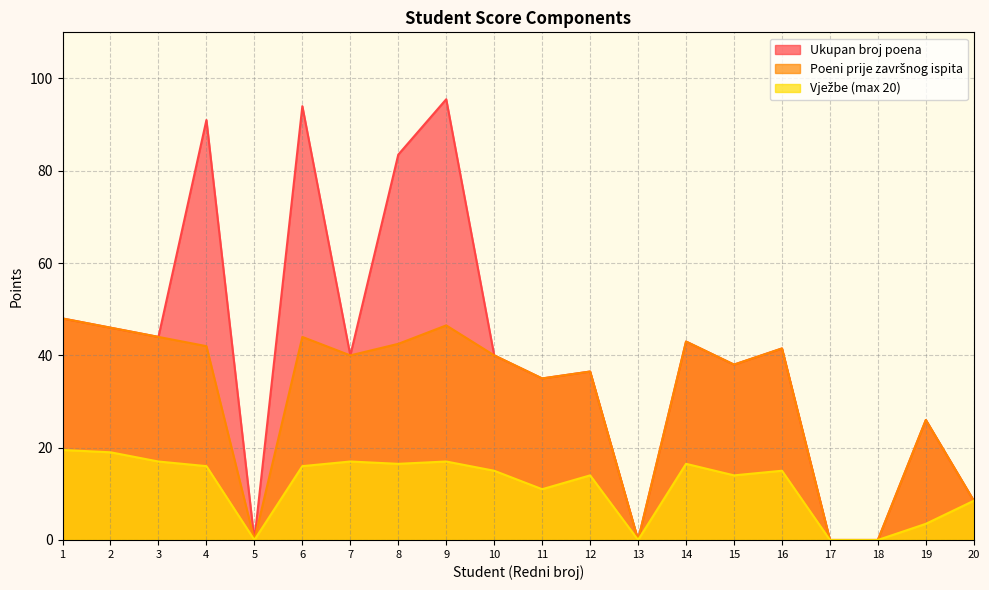

Reading left to right, list all the values displayed in this chart.

Ukupan broj poena: 48.0	46.0	44.0	91.0	0.0	94.0	40.0	83.5	95.5	40.0	35.0	36.5	0.0	43.0	38.0	41.5	0.0	0.0	26.0	8.5
Poeni prije završnog ispita: 48.0	46.0	44.0	42.0	0.0	44.0	40.0	42.5	46.5	40.0	35.0	36.5	0.0	43.0	38.0	41.5	0.0	0.0	26.0	8.5
Vježbe (max 20): 19.5	19.0	17.0	16.0	0.0	16.0	17.0	16.5	17.0	15.0	11.0	14.0	0.0	16.5	14.0	15.0	0.0	0.0	3.5	8.5